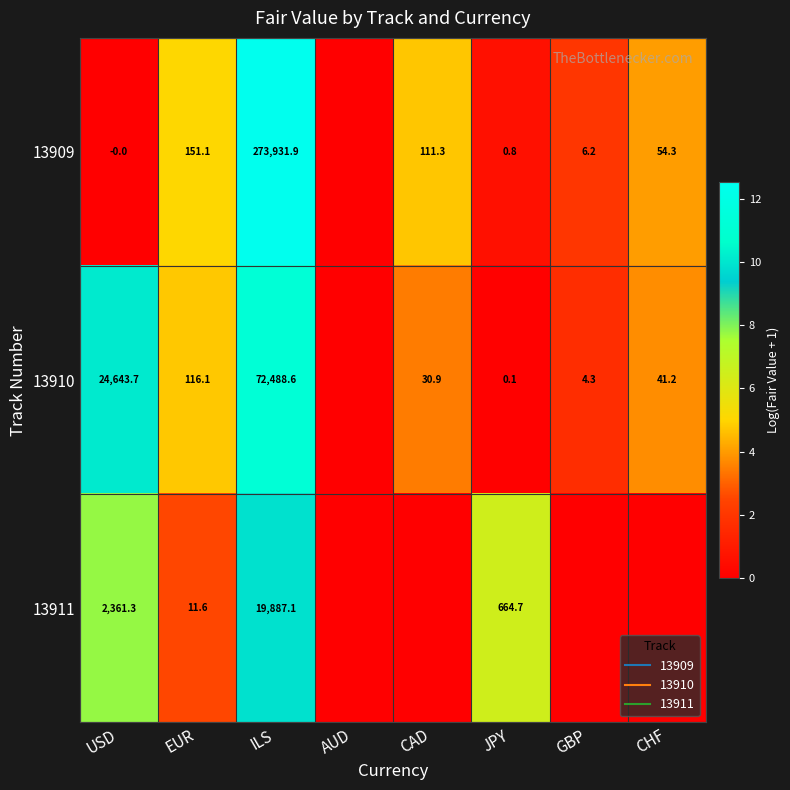

Rank the series by their maximum value, from lowest to highest.

13911, 13910, 13909